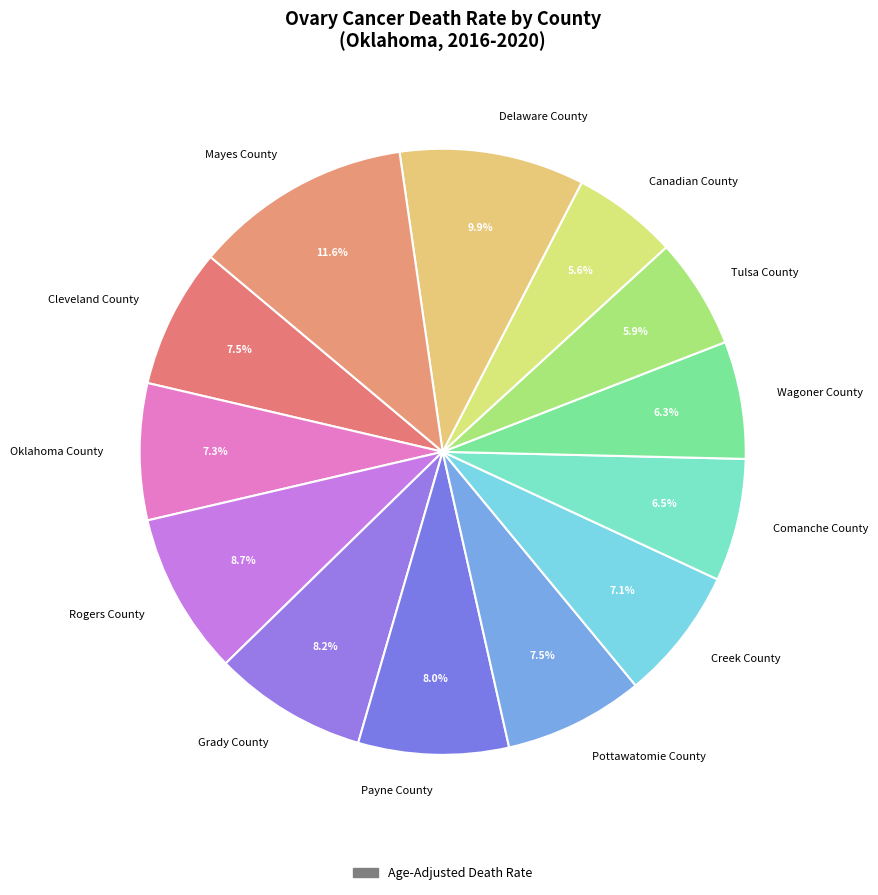

How many segments does this pie chart have?

13